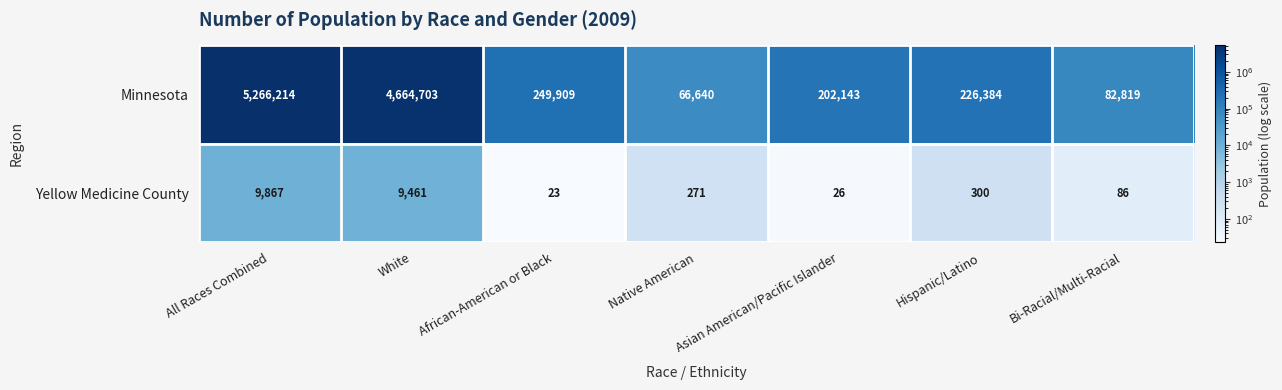

Between All Races Combined and Asian American/Pacific Islander, which series saw the biggest shift?

Minnesota